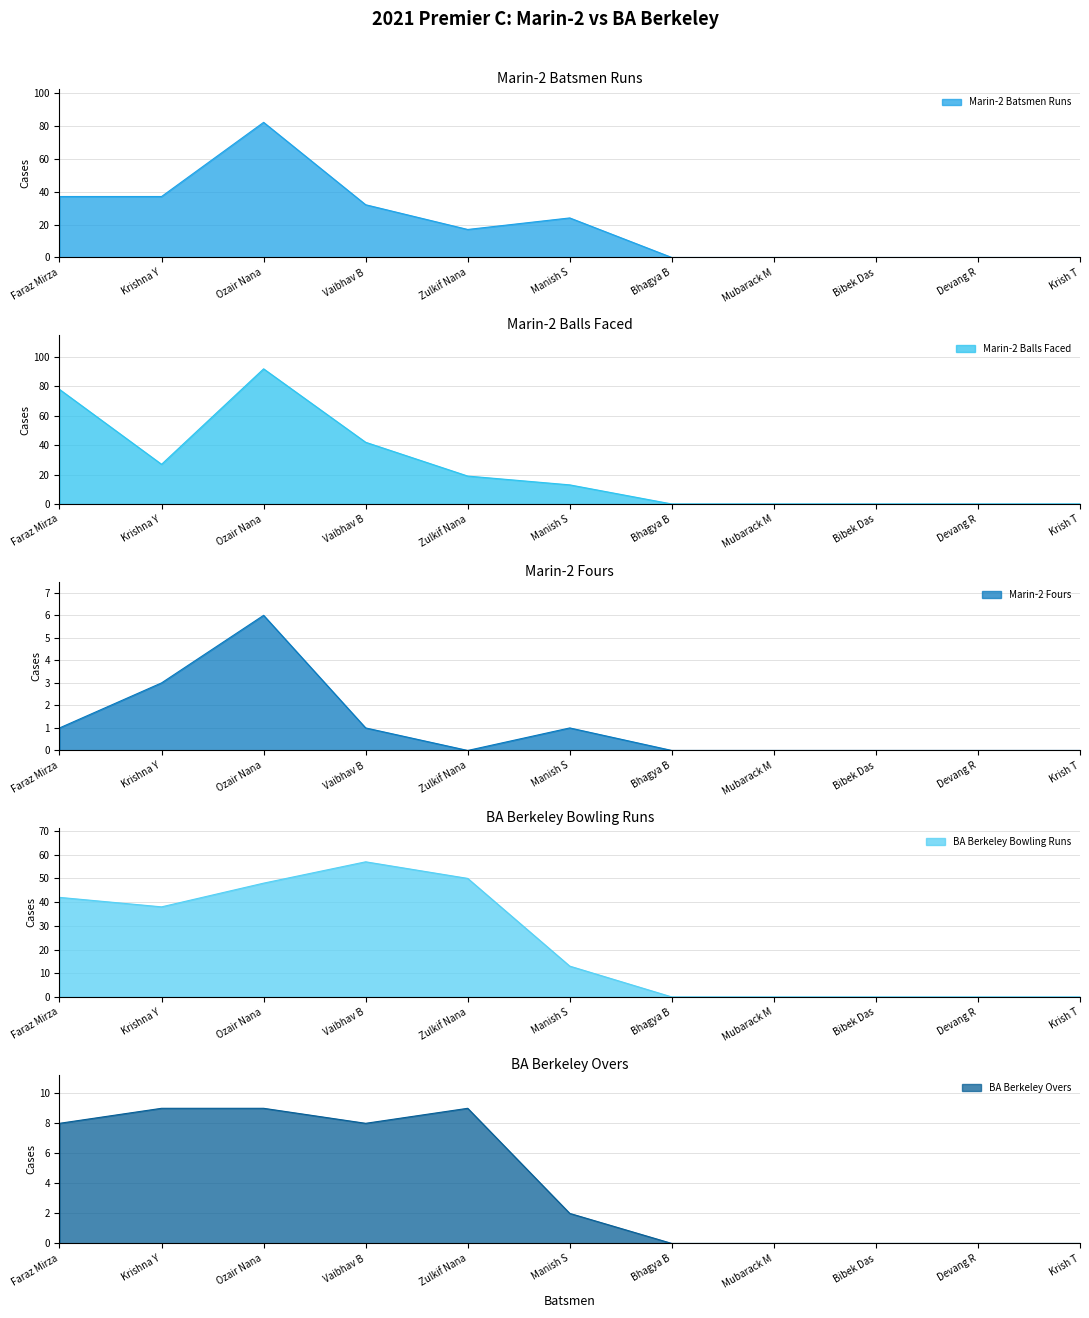

Where is the first local maximum for BA Berkeley Overs?

Zulkif Nana